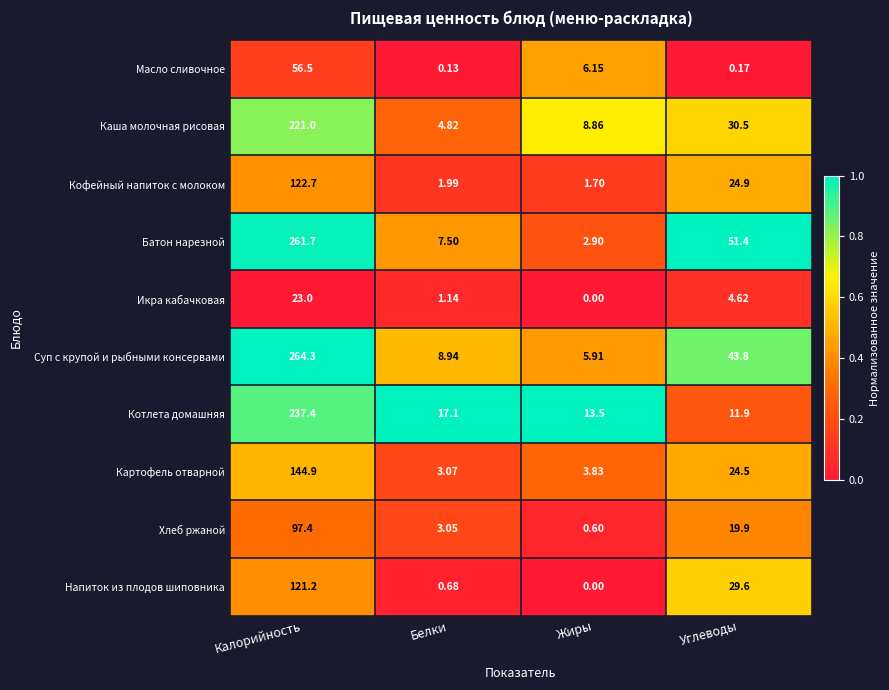

Rank the series by their maximum value, from lowest to highest.

Икра кабачковая, Масло сливочное, Хлеб ржаной, Напиток из плодов шиповника, Кофейный напиток с молоком, Картофель отварной, Каша молочная рисовая, Котлета домашняя, Батон нарезной, Суп с крупой и рыбными консервами